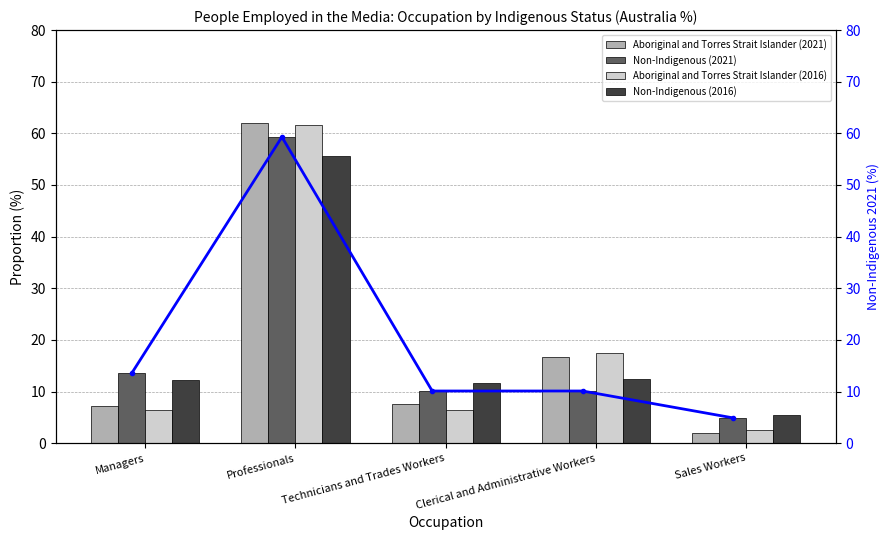

List the series in order of their peak value, lowest first.

Non-Indigenous (2016), Non-Indigenous (2021), Non-Indigenous (2021) line, Aboriginal and Torres Strait Islander (2016), Aboriginal and Torres Strait Islander (2021)